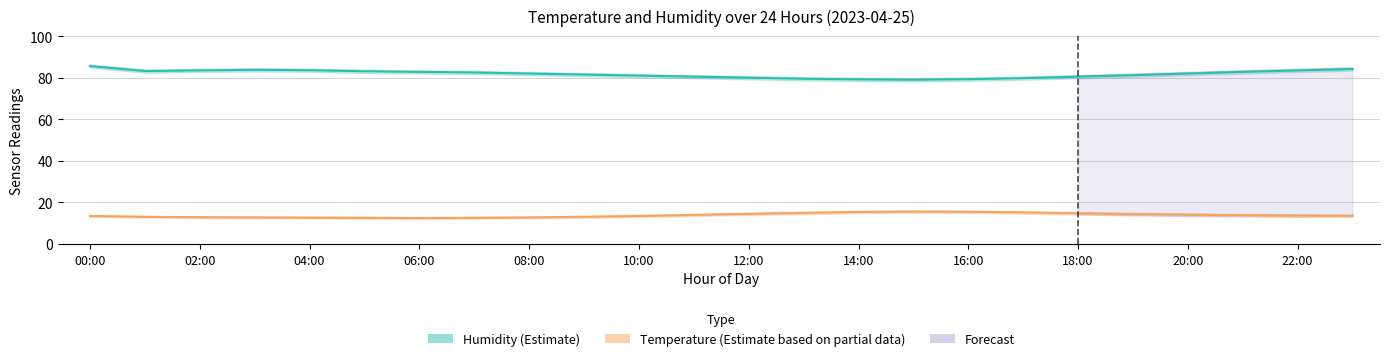

At which category is the sum across all series the highest?

00:00